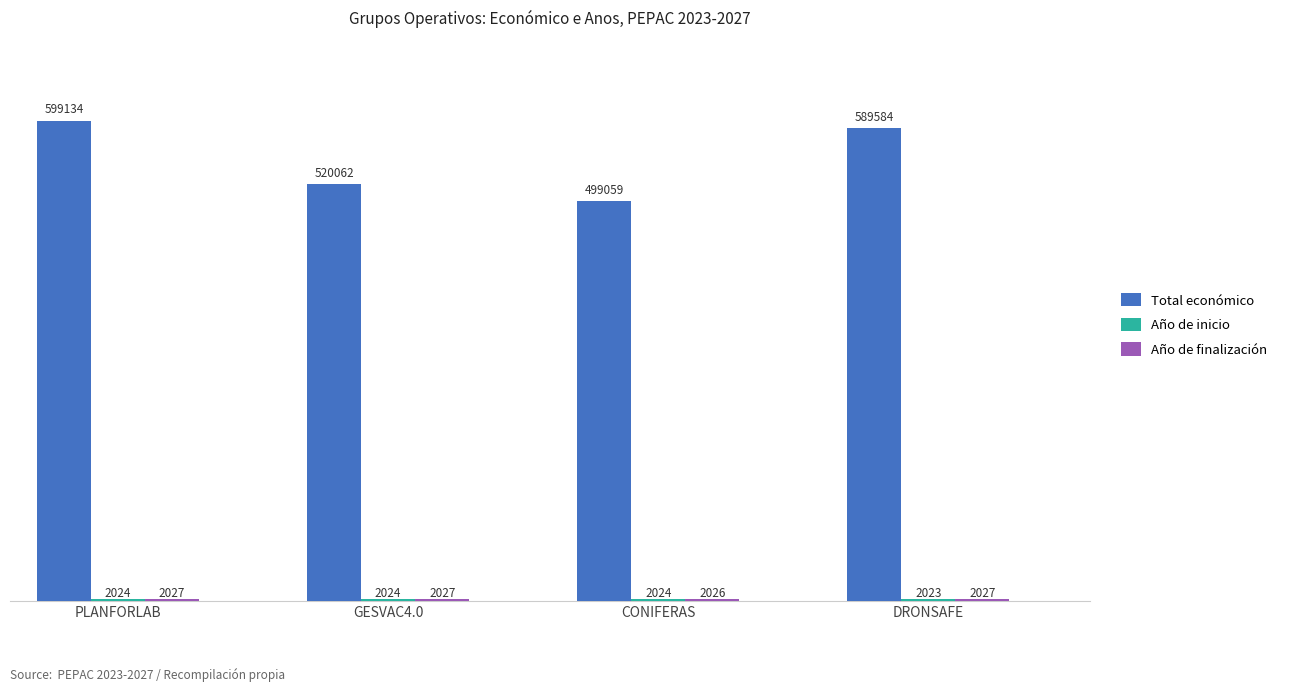

What is the approximate value of Total económico at GESVAC4.0?

520062